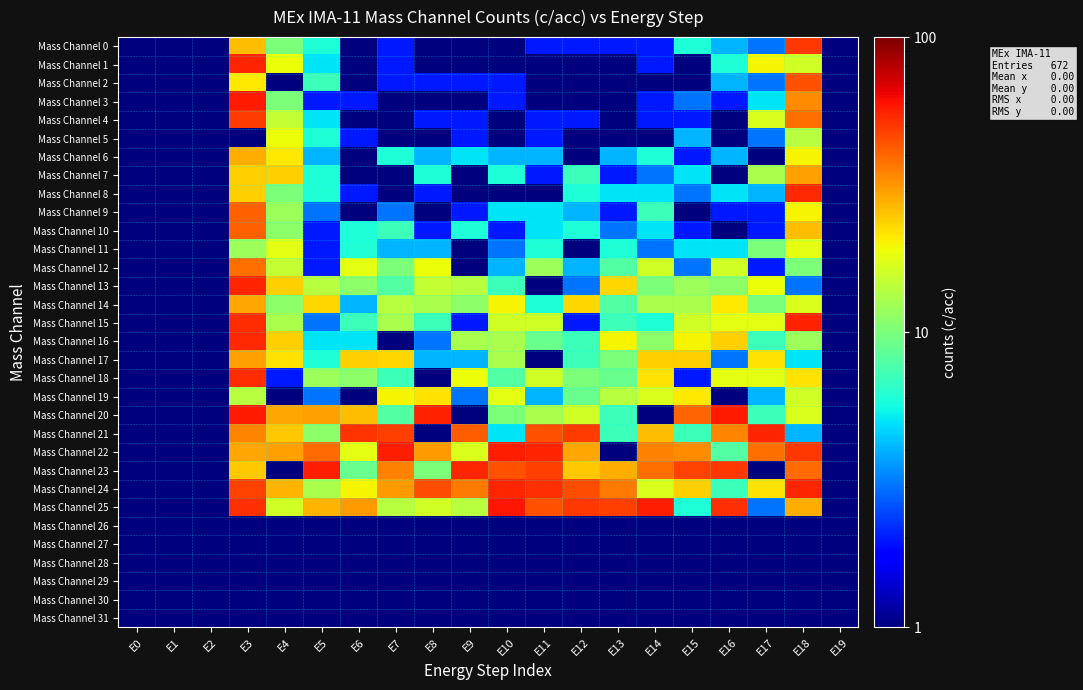

At which category does the chart reach its minimum across all series?

E0